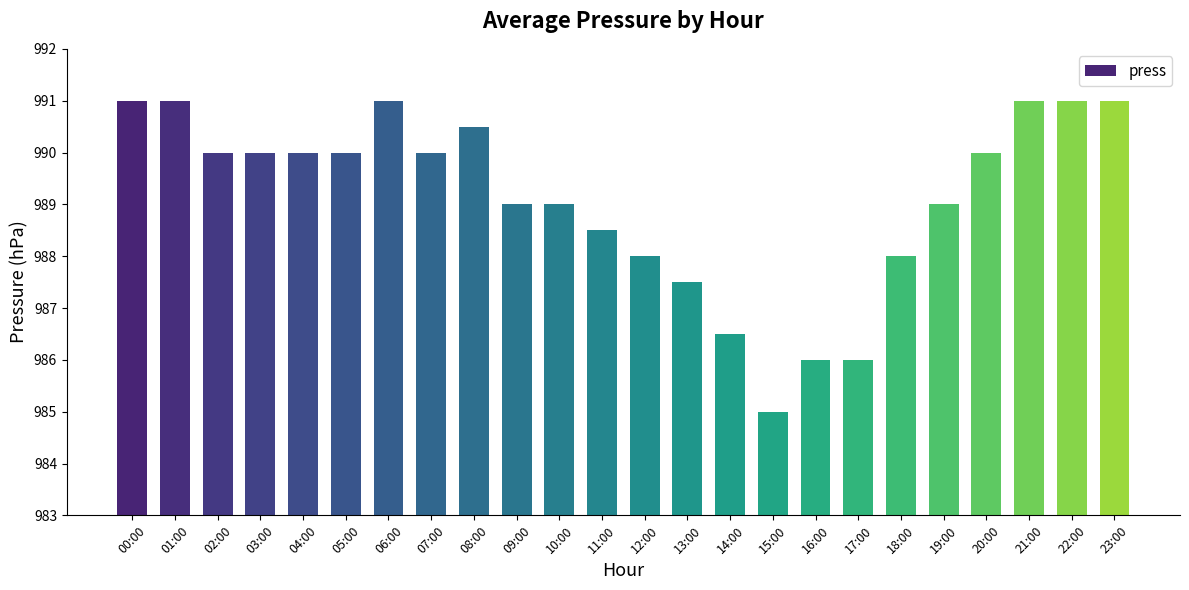

Count the number of data series in this chart.

1